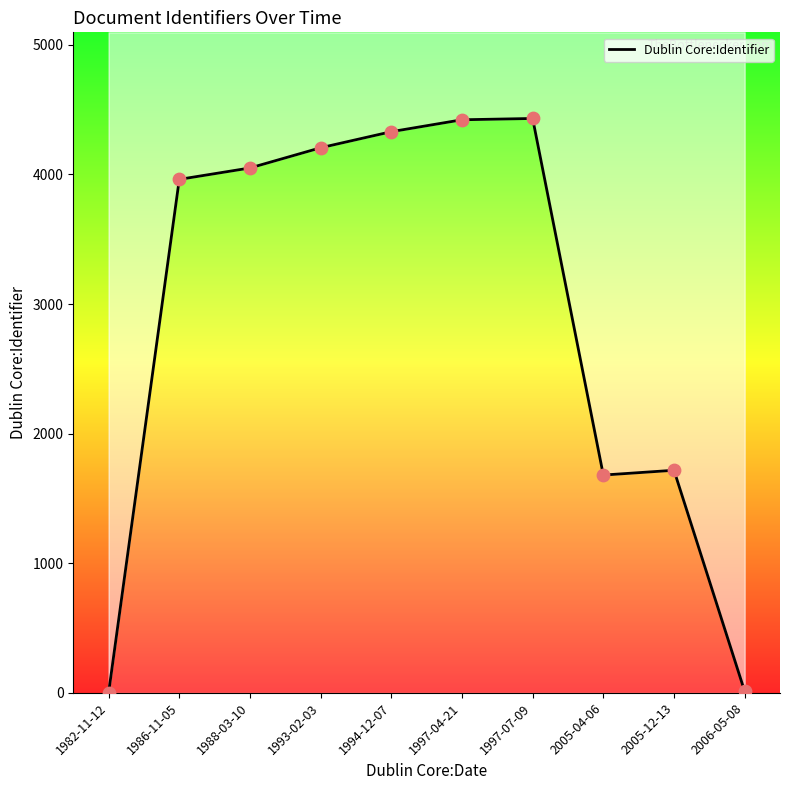

What is the change in value from 1997-07-09 to 2005-12-13?

-2715